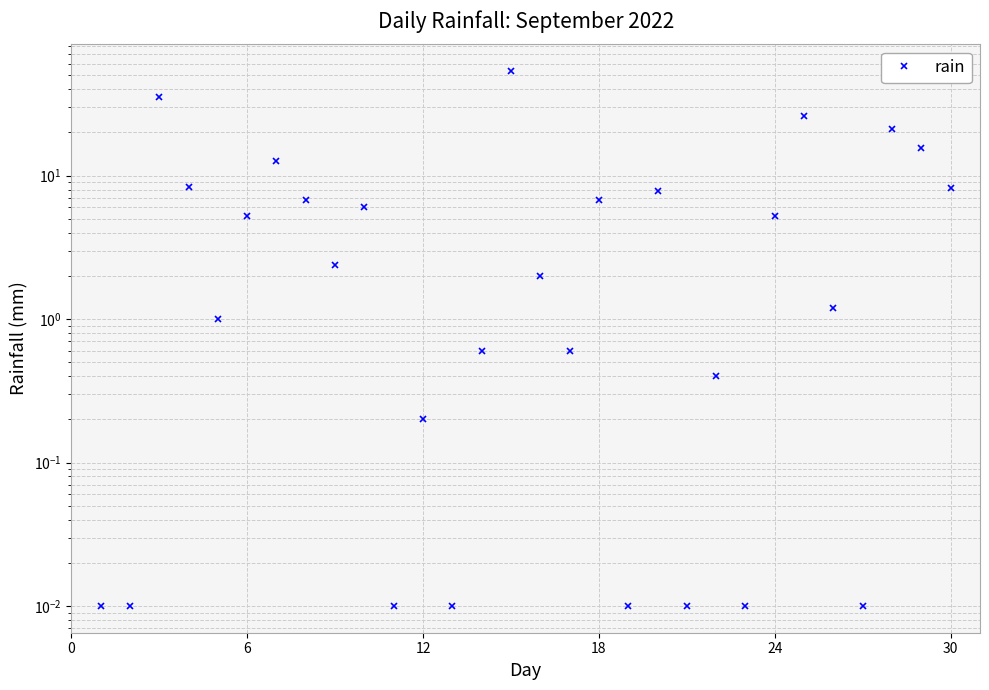

What is the value of the 28th point from the left?

21.2